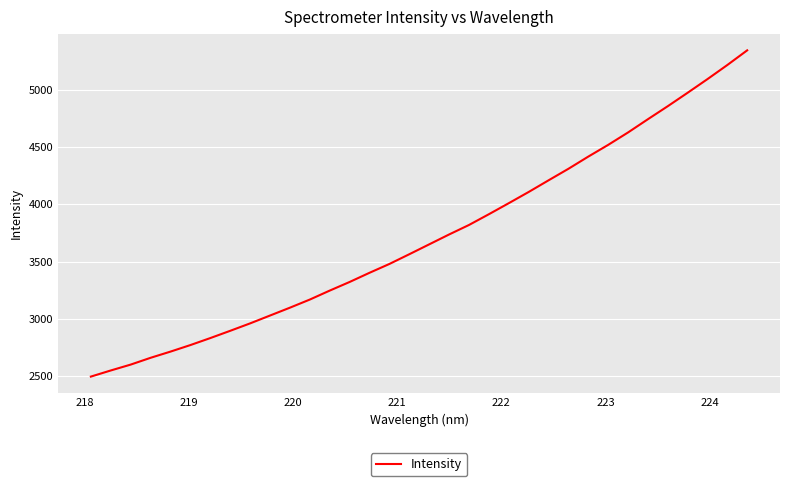

What is the greatest value displayed?

5343.4